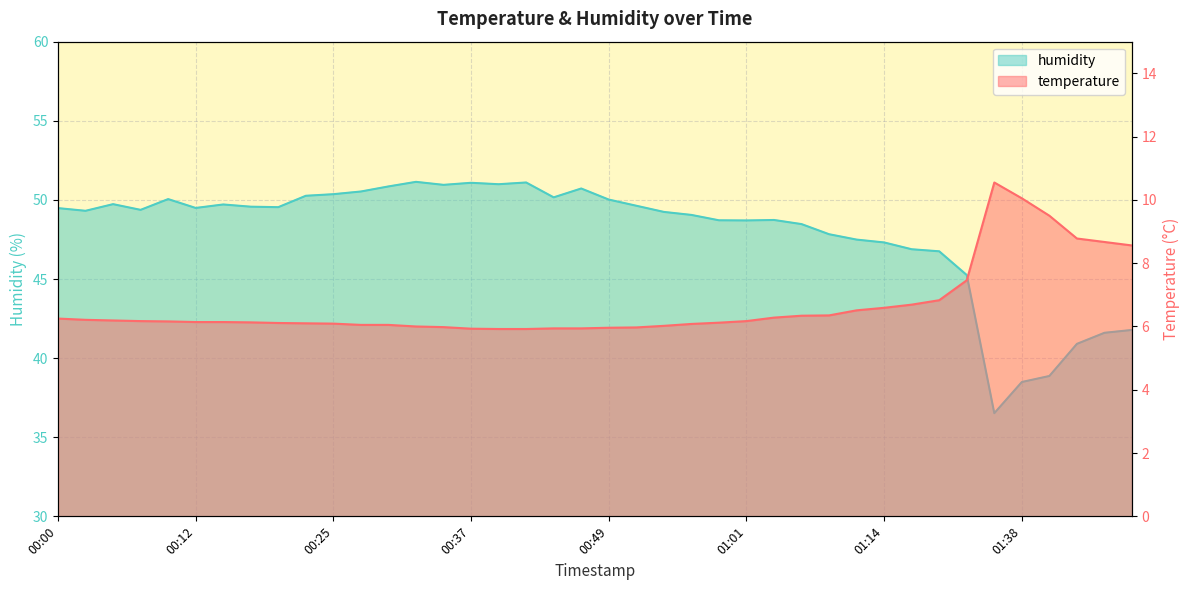

Reading right to left, transcribe all the data shown in this chart.

temperature: 8.6	8.7	8.8	9.5	10.1	10.6	7.5	6.8	6.7	6.6	6.5	6.3	6.3	6.3	6.2	6.1	6.1	6.0	6.0	6.0	5.9	5.9	5.9	5.9	5.9	6.0	6.0	6.0	6.0	6.1	6.1	6.1	6.1	6.1	6.1	6.2	6.2	6.2	6.2	6.2
humidity: 41.8	41.6	40.9	38.9	38.5	36.5	45.2	46.8	46.9	47.3	47.5	47.8	48.5	48.7	48.7	48.7	49.0	49.2	49.6	50.0	50.7	50.2	51.1	51.0	51.1	51.0	51.1	50.9	50.5	50.4	50.3	49.5	49.6	49.7	49.5	50.0	49.4	49.7	49.3	49.5